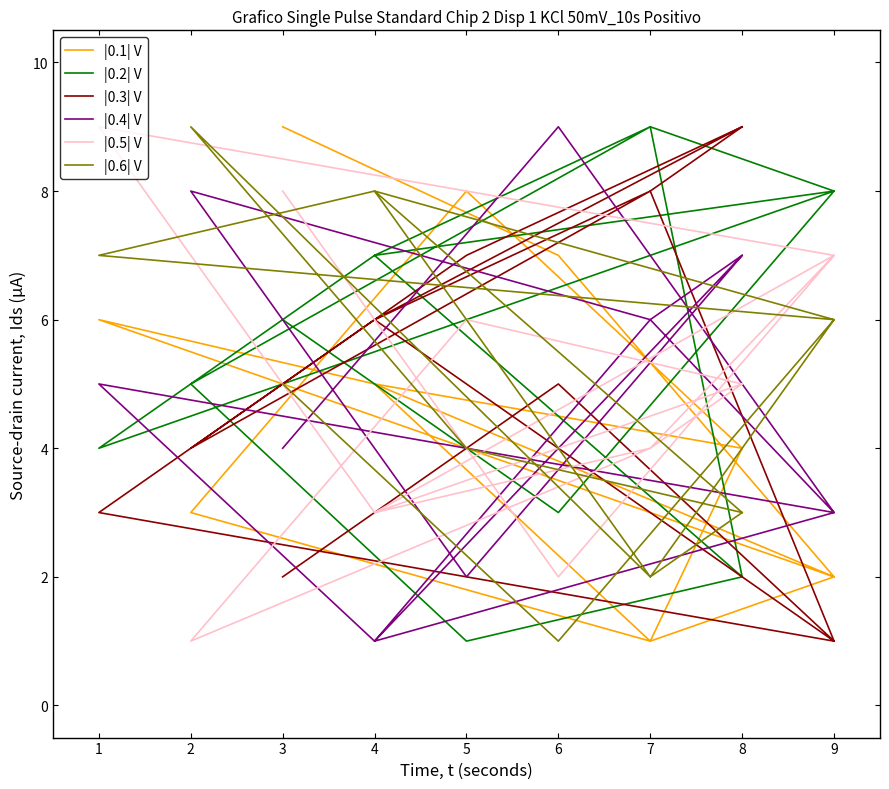

What is the minimum value for |0.3| V?

1